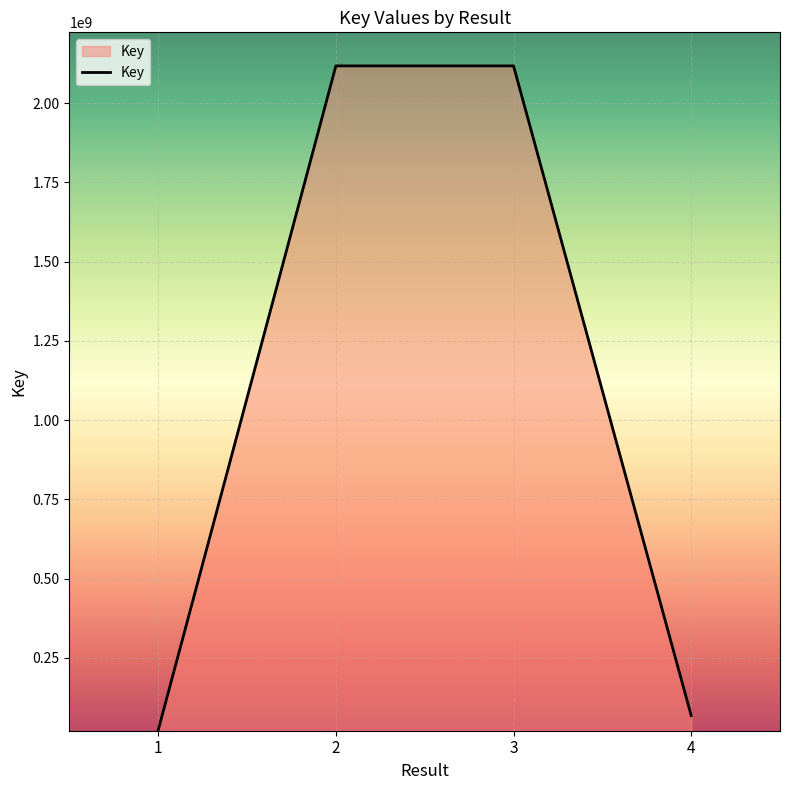

True or false: the data shows 2117862960 at 2.

True